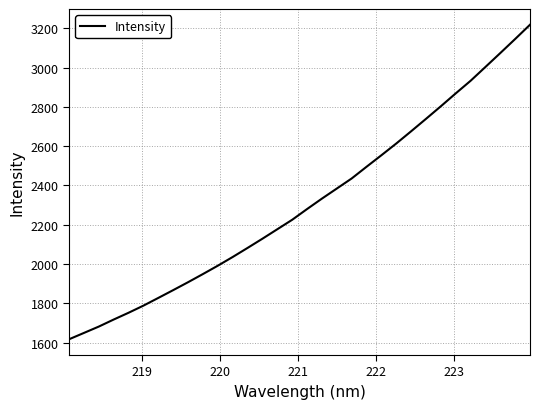

What is the difference between the maximum and minimum values?

1601.8